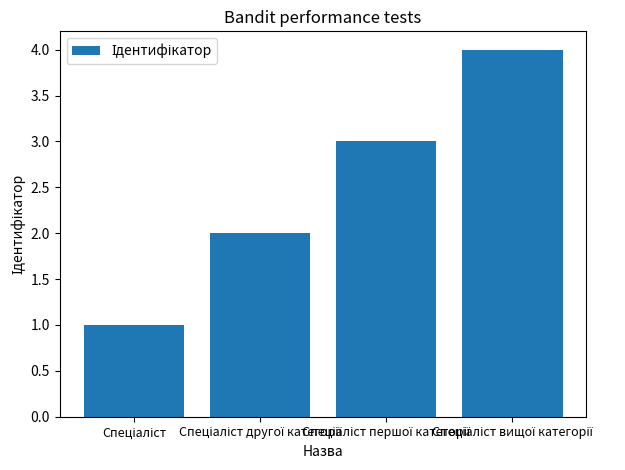

What is the greatest value displayed?

4